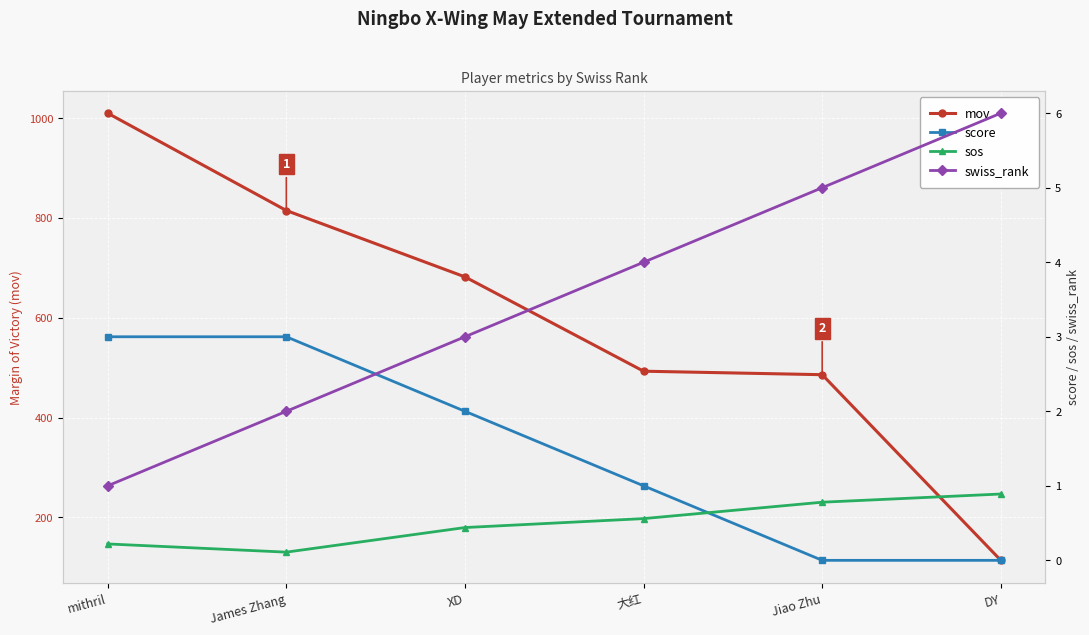

What is the difference between the highest and lowest values at 大红?

492.4